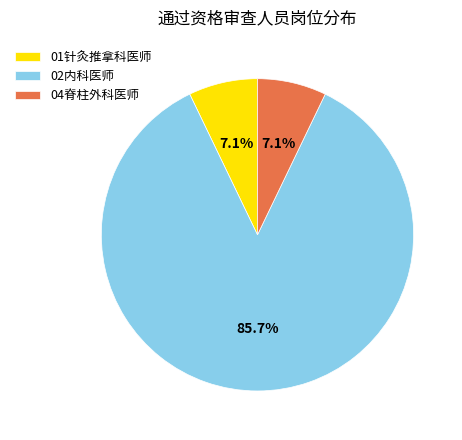

Which category has the biggest portion of the pie?

02内科医师